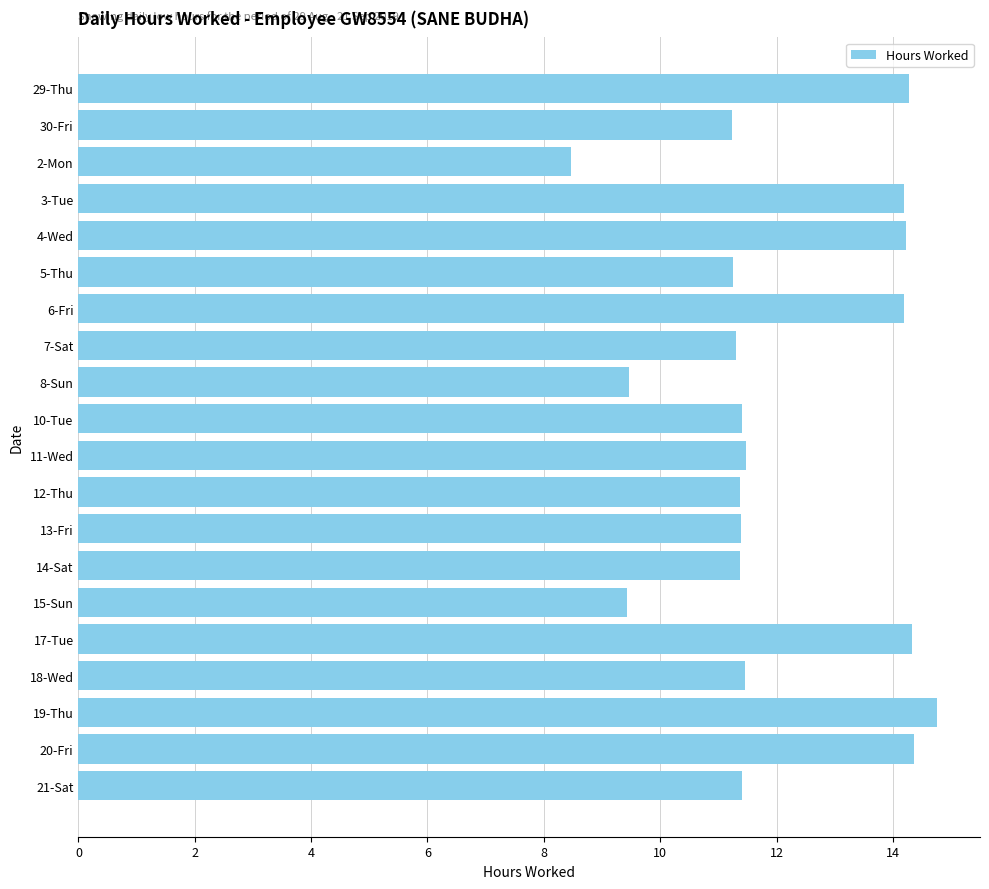

What is the maximum value shown in the chart?

14.8